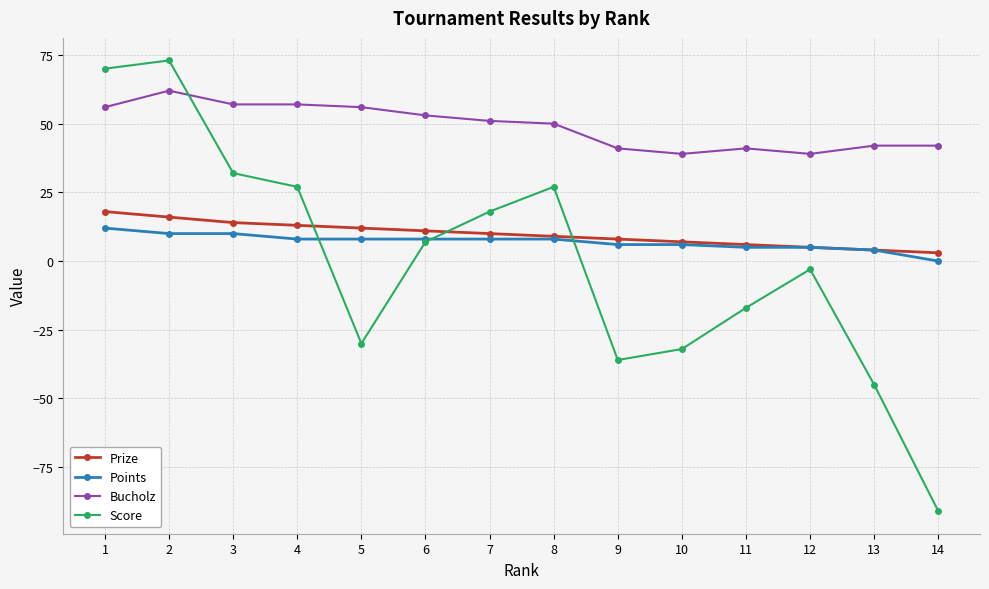

At which label is Score closest to -9?

12